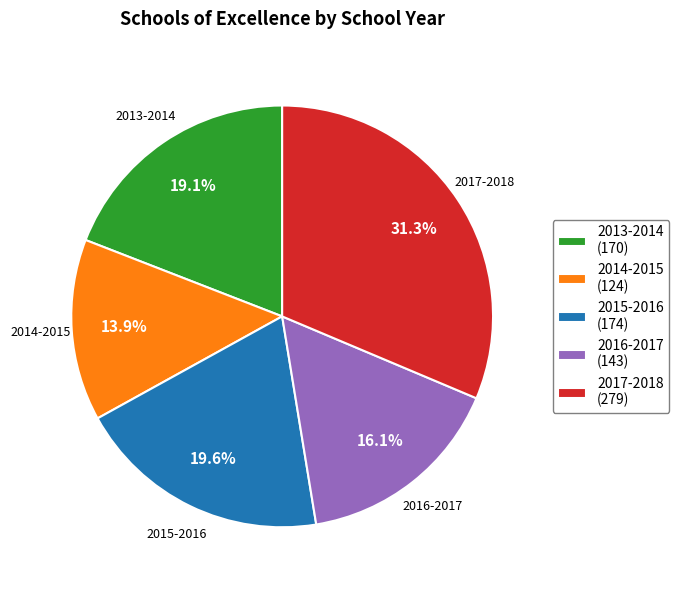

What is the largest slice in the pie chart?

2017-2018